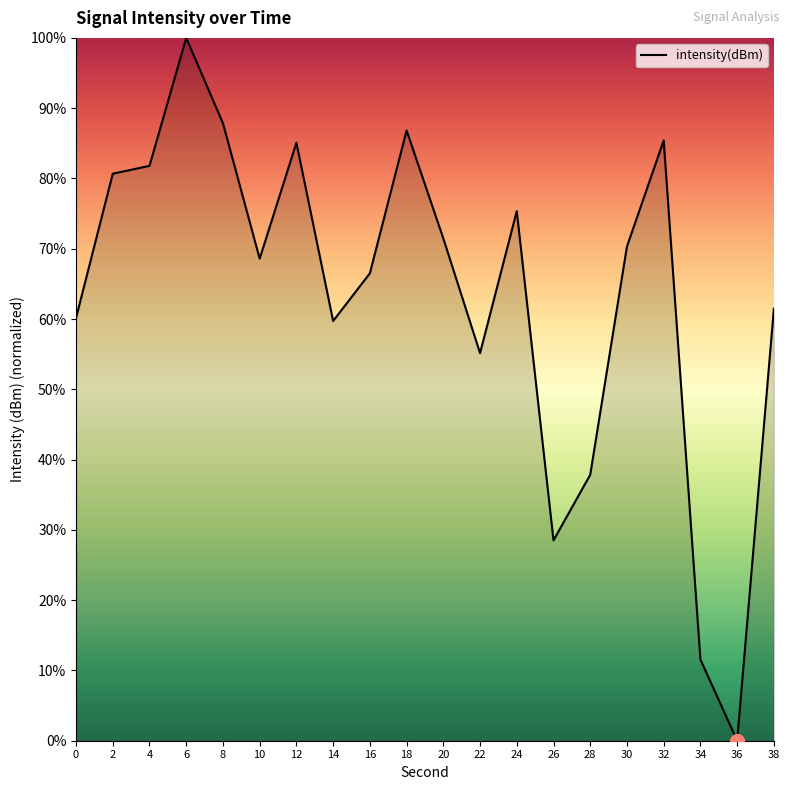

Which has a higher value, 2 or 0?

2